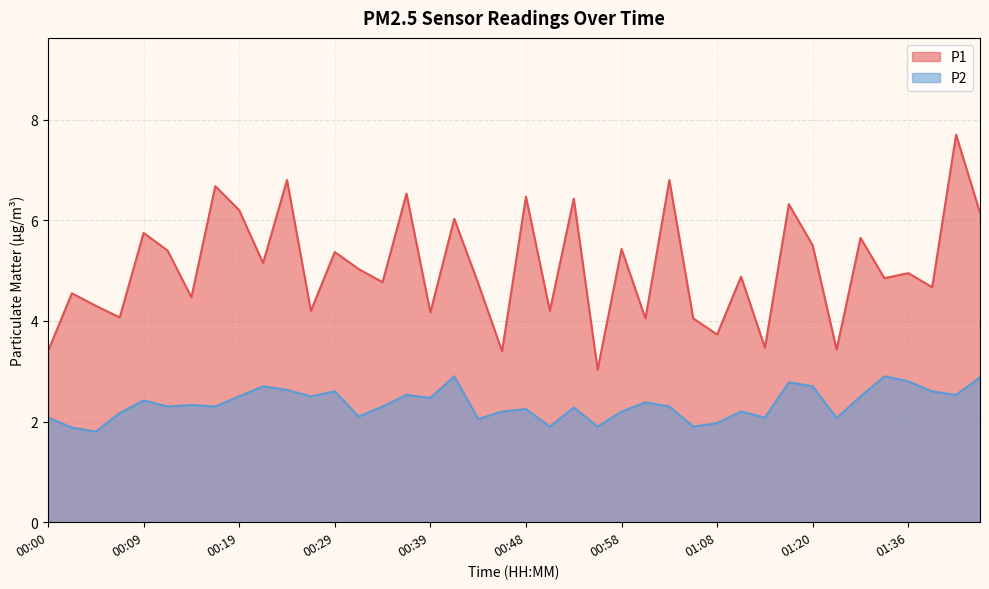

What is the value of the P1 point at the 24th from the left?

3.0